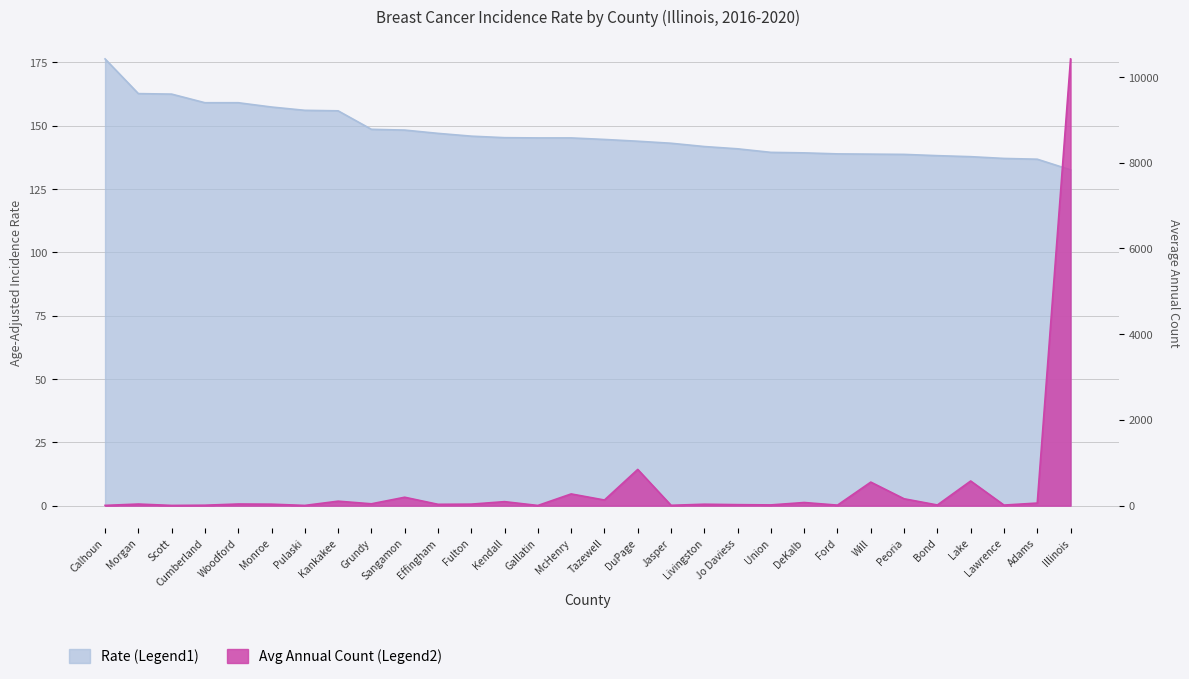

True or false: Rate (Legend1) and Avg Annual Count (Legend2) intersect in this chart.

True